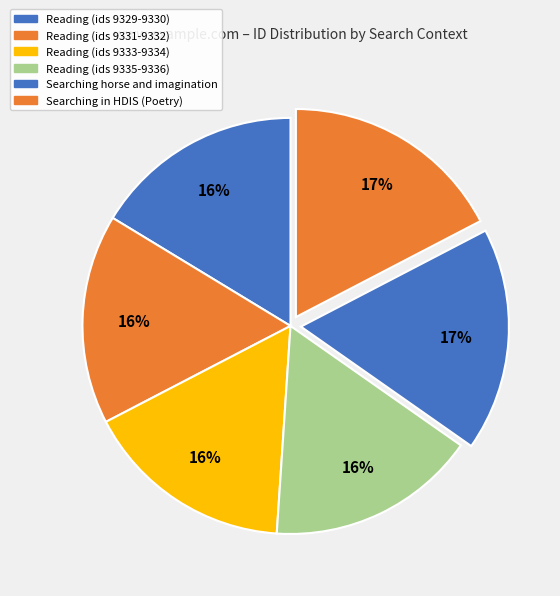

Count the number of slices in the pie.

6